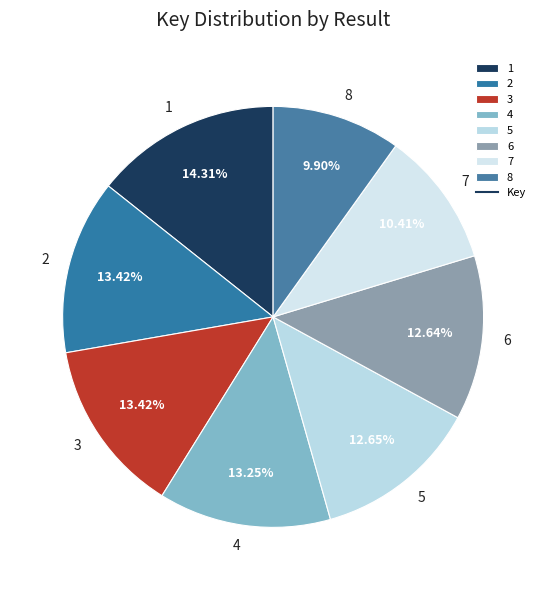

What percentage is NOT represented by 7?

89.6%